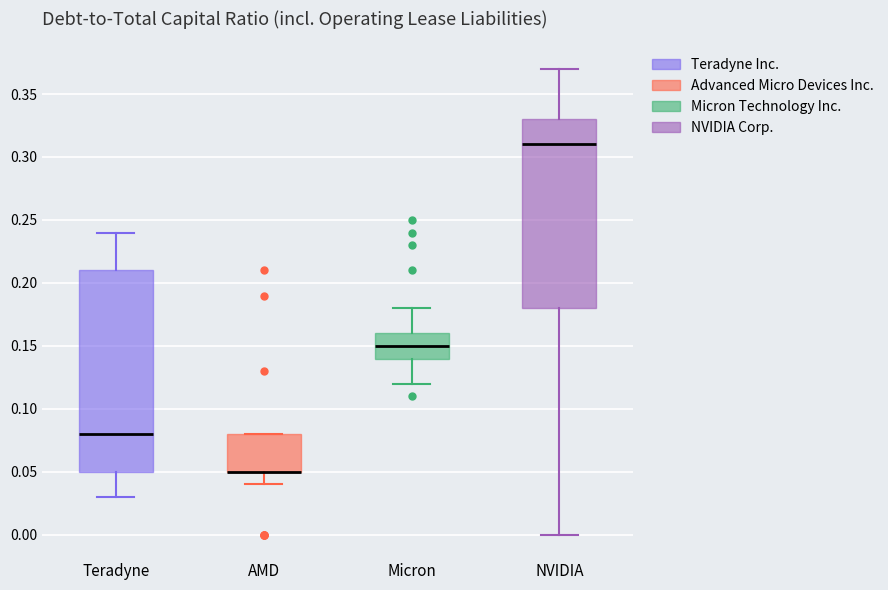

Which box is the tallest, from its lower edge to its upper edge?

Teradyne